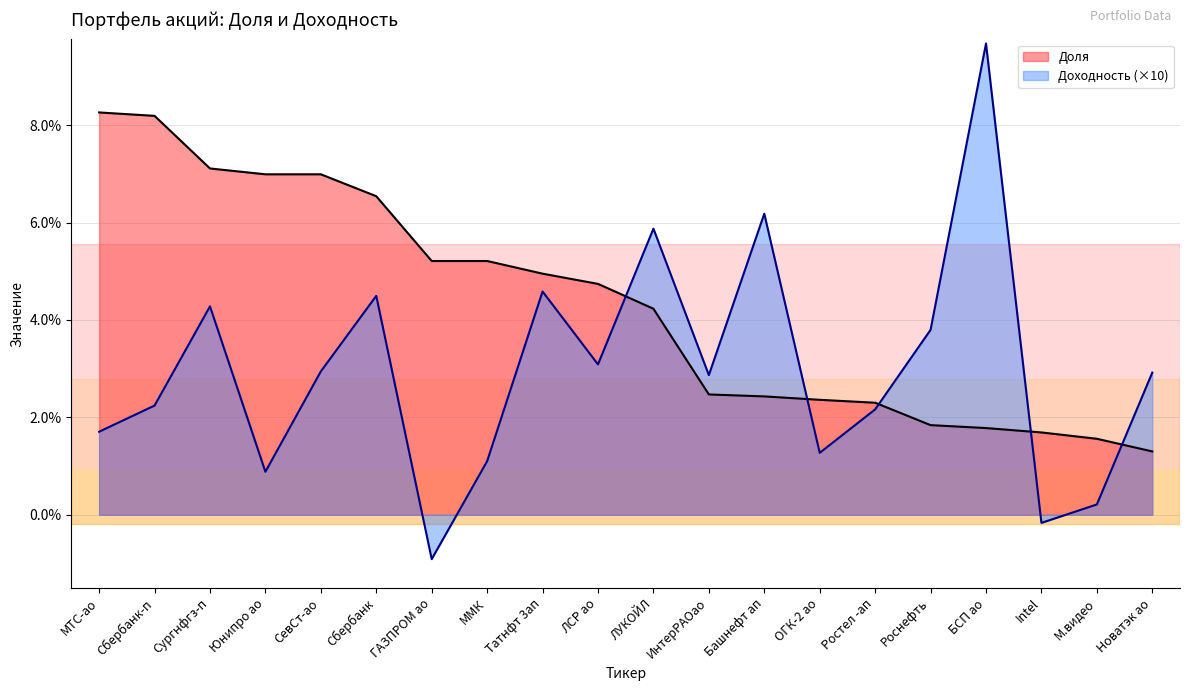

What is the difference between the Доля values at Юнипро ао and ОГК-2 ао?

4.6